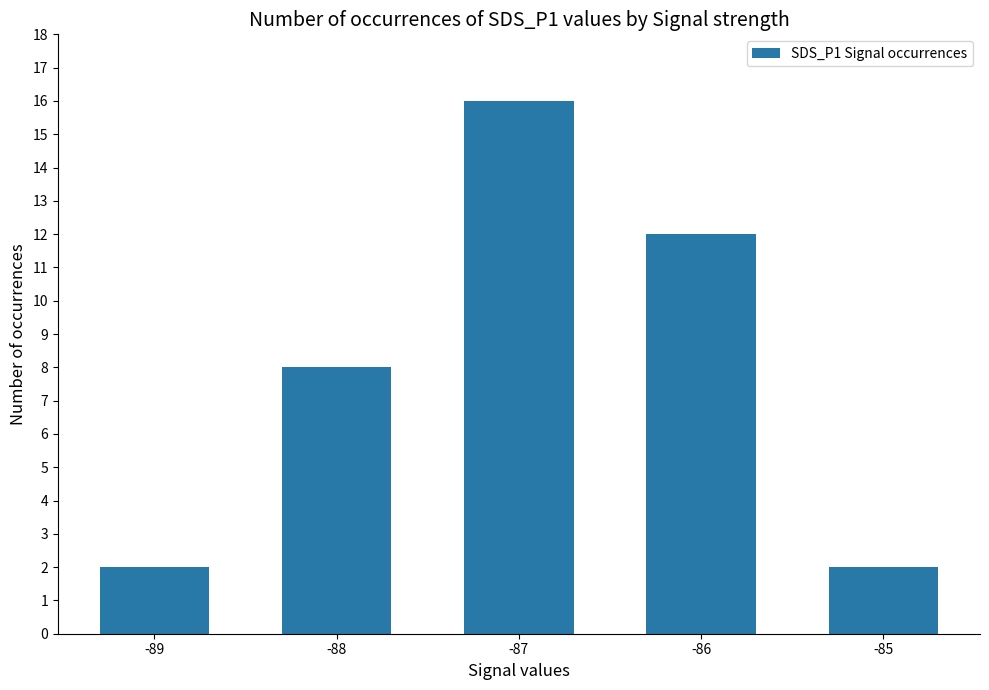

What is the average value?

8